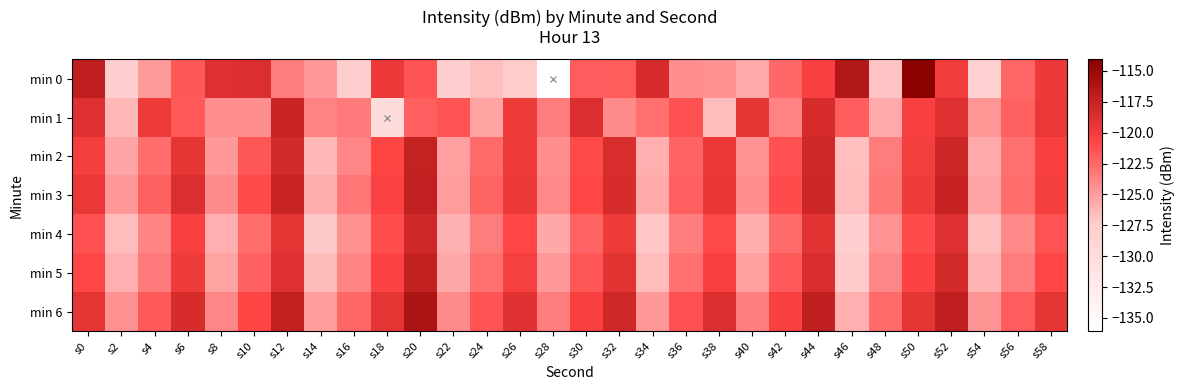

What is the difference between the highest and lowest values at s48?

4.3